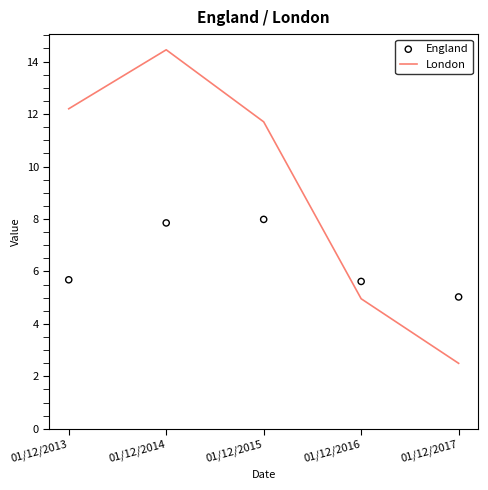

At which category is the sum across all series the highest?

01/12/2014